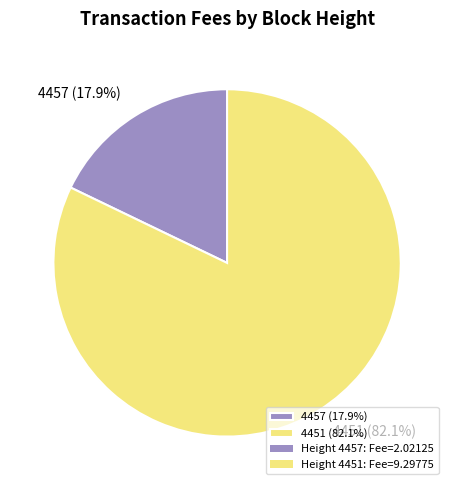

What portion of the pie excludes 4457?

82.1%